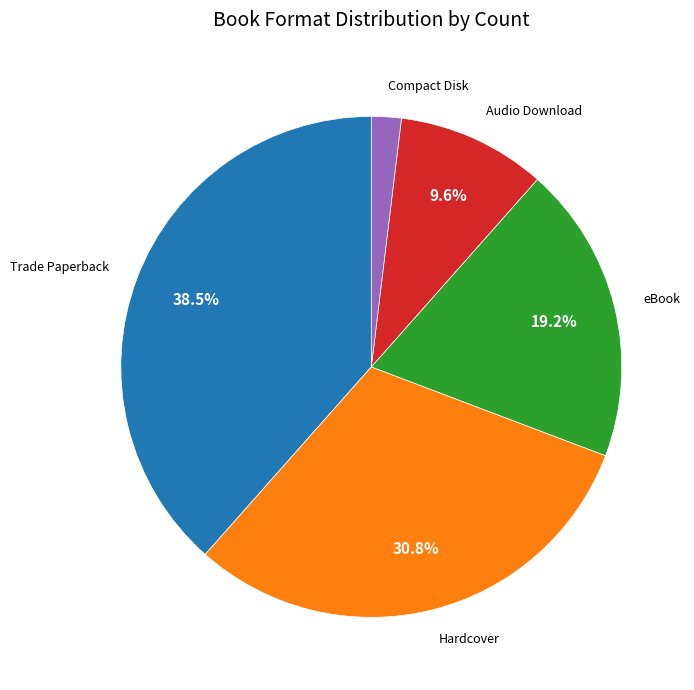

Between Hardcover and Trade Paperback, which is larger?

Trade Paperback